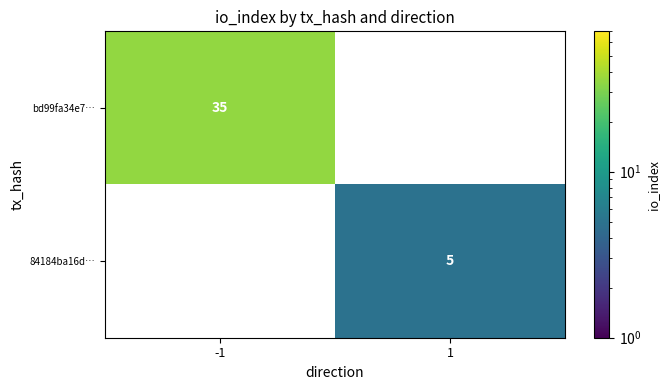

The value of 84184ba16d… at 1 is 7. True or false?

False